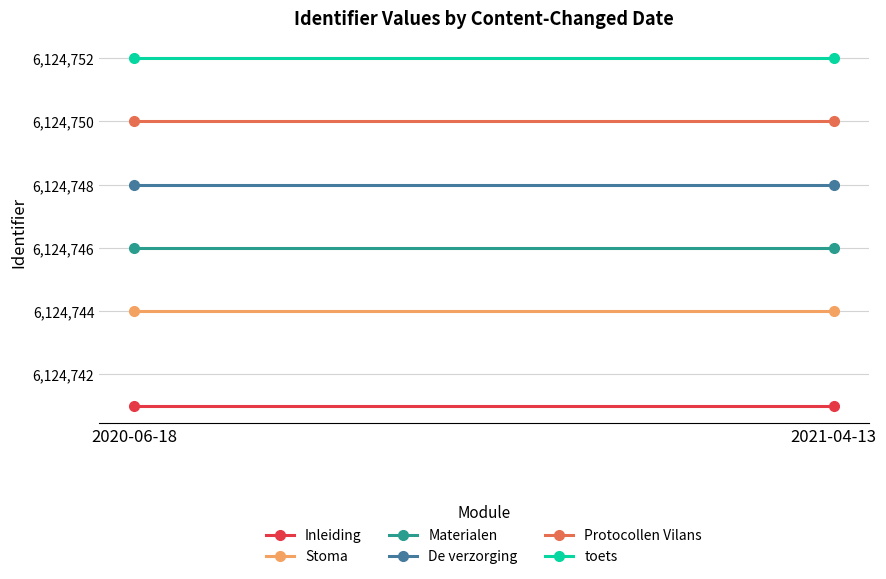

Count the number of data series in this chart.

6